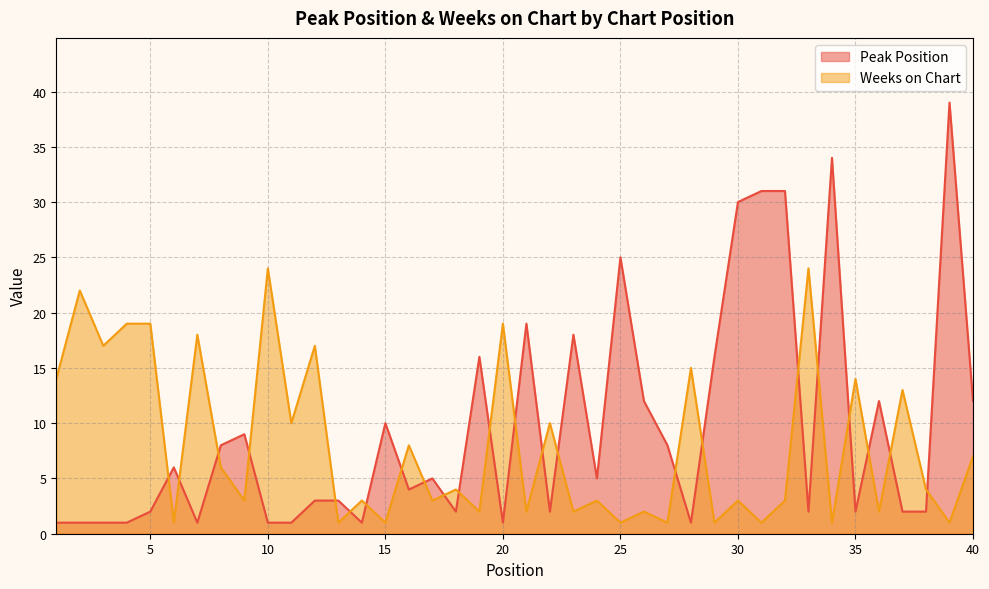

True or false: Weeks on Chart and Peak Position intersect in this chart.

True